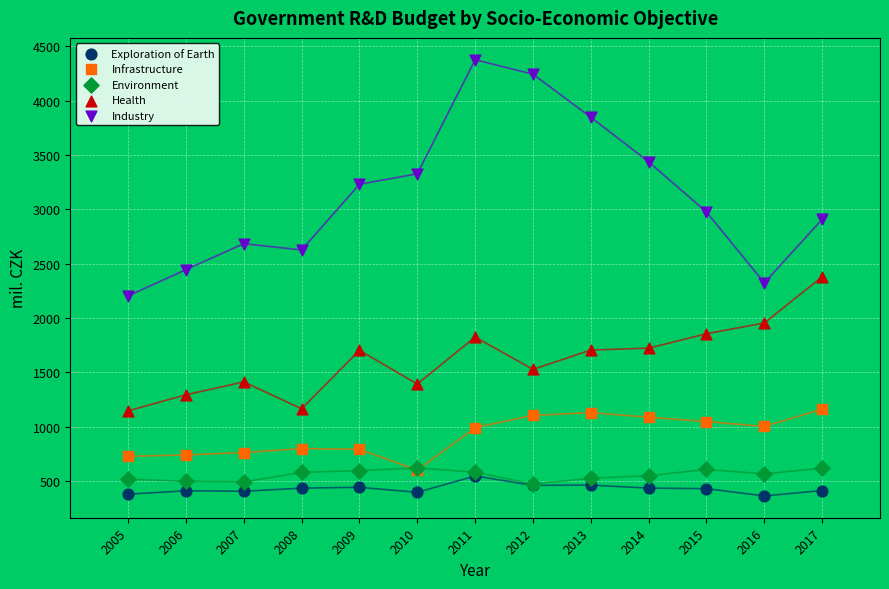

Which series reaches the maximum Y coordinate?

Industry